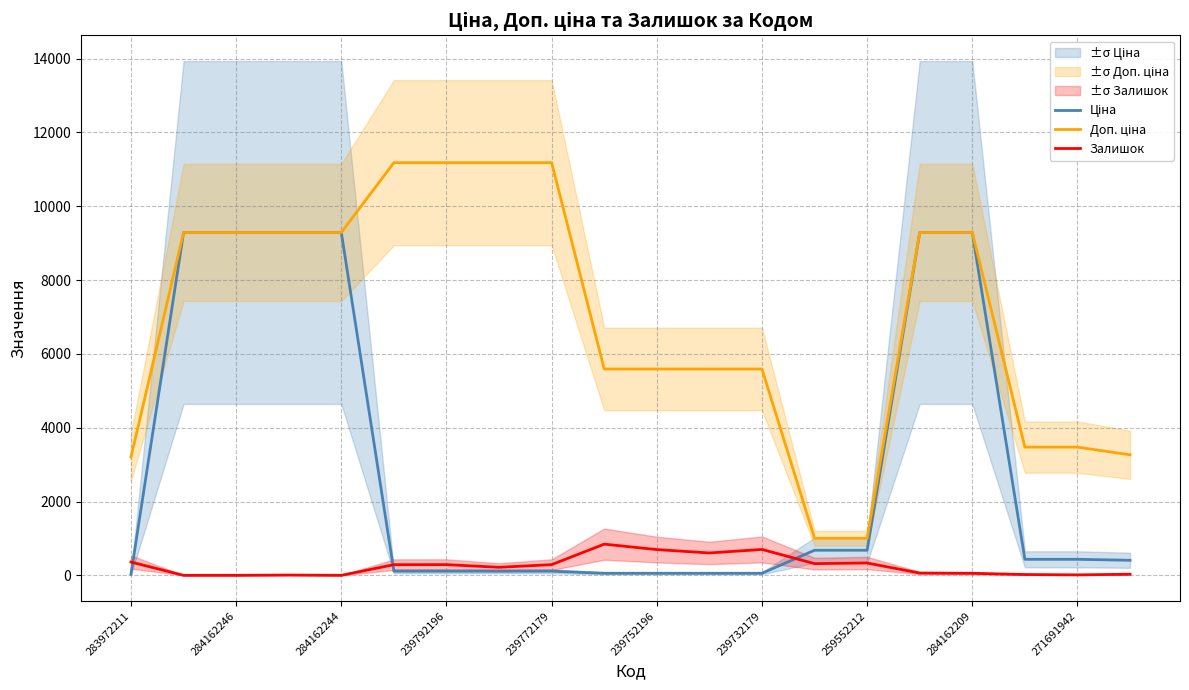

Reading right to left, transcribe all the data shown in this chart.

Ціна: 408.2	434.3	434.3	9290.5	9290.5	679.8	679.8	55.9	55.9	55.9	55.9	111.8	111.8	111.8	111.8	9290.5	9290.5	9290.5	9290.5	32.0
Доп. ціна: 3265.8	3474.1	3474.1	9290.5	9290.5	1004.1	1004.1	5591.0	5591.0	5591.0	5591.0	11182.0	11182.0	11182.0	11182.0	9290.5	9290.5	9290.5	9290.5	3205.0
Залишок: 30.0	13.0	22.0	55.0	62.0	334.0	317.0	702.0	606.0	698.0	845.0	290.0	218.0	290.0	289.0	0.0	8.0	0.0	0.0	360.0